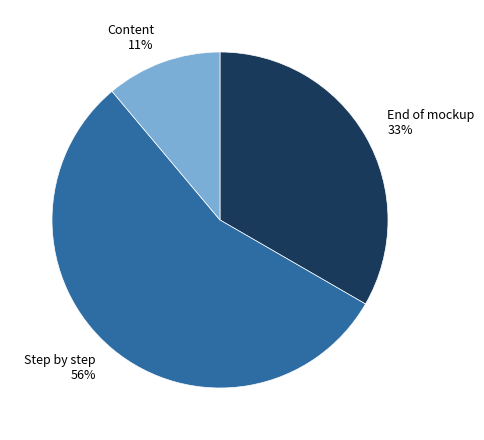

Count the number of slices in the pie.

3